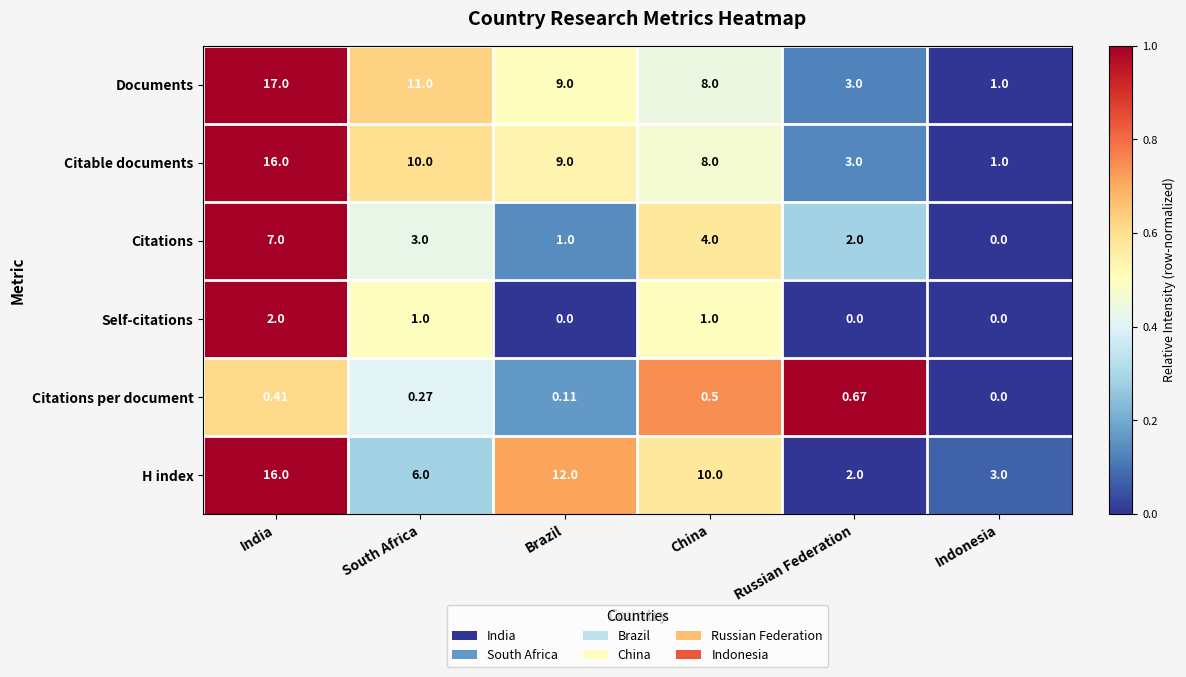

Which series changed the most between India and Indonesia?

Documents